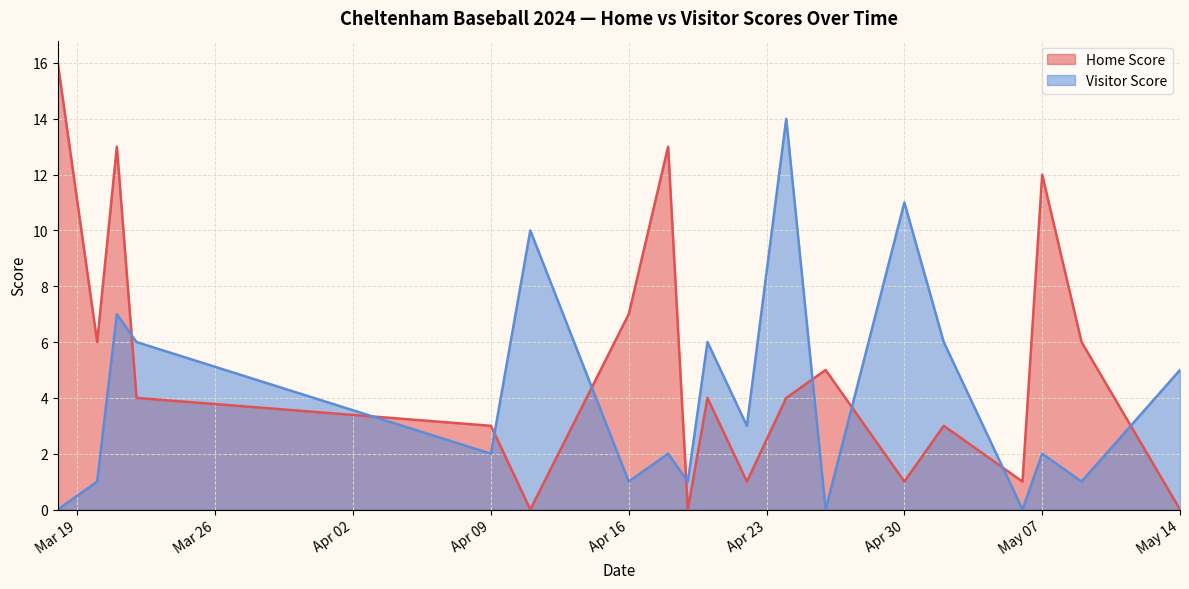

What is the value of the Visitor Score point at the 10th from the left?

6